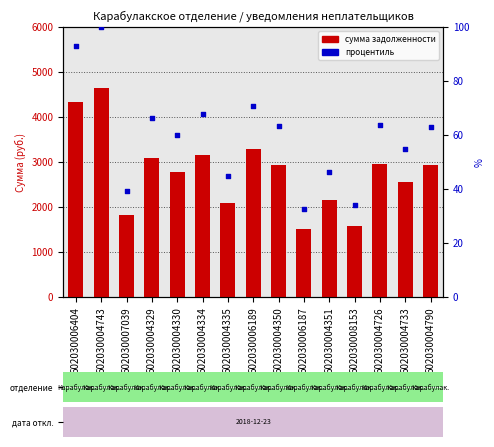

Which series reaches the minimum Y coordinate?

Процентиль